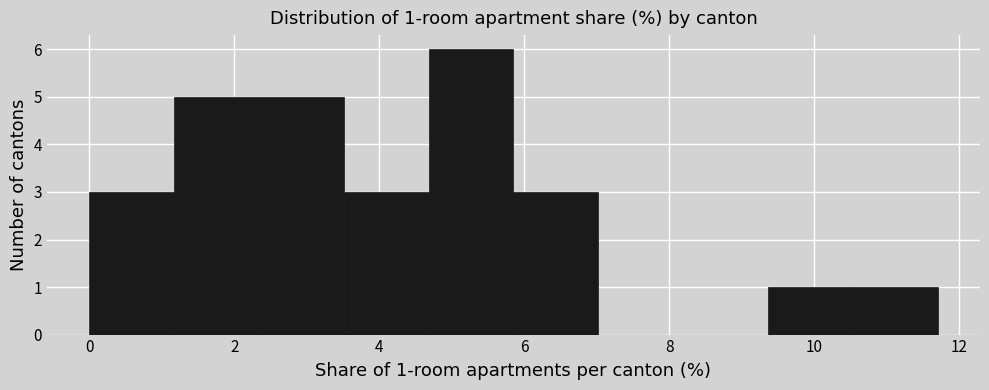

Over which range of the x-axis is the bar tallest?

4.6 to 5.8